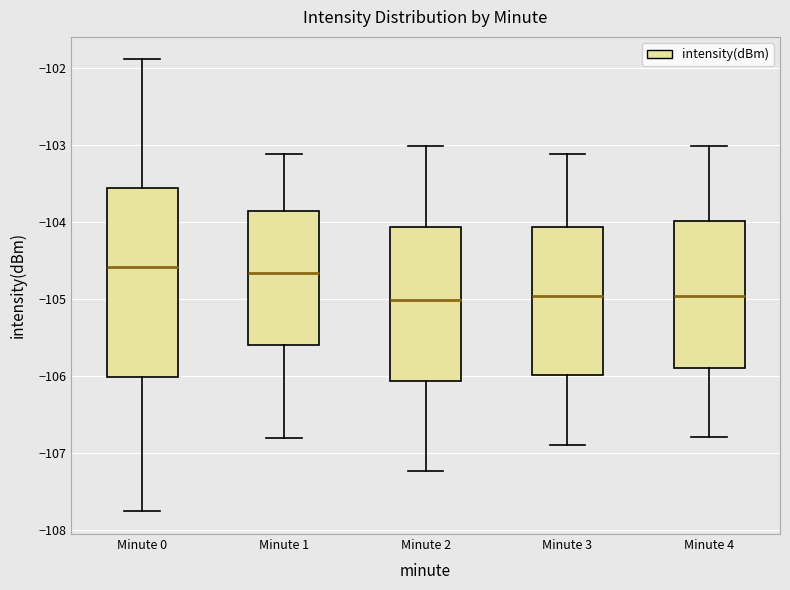

Reading left to right, transcribe this box plot: for each box, give where its median line is, the range the box spans, and where its two whiskers end, as read against the y-axis. The values are not printed on the chart, so give them approximately, as read against the axis.

Minute 0: median -104.6, box -106.0 to -103.6, whiskers -107.8 to -101.9
Minute 1: median -104.7, box -105.6 to -103.9, whiskers -106.8 to -103.1
Minute 2: median -105.0, box -106.1 to -104.1, whiskers -107.2 to -103.0
Minute 3: median -105.0, box -106.0 to -104.1, whiskers -106.9 to -103.1
Minute 4: median -105.0, box -105.9 to -104.0, whiskers -106.8 to -103.0